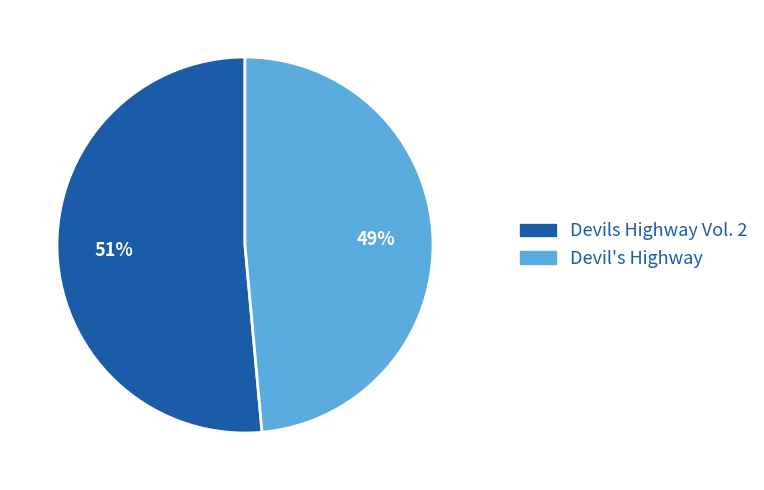

How many slices are in this pie chart?

2